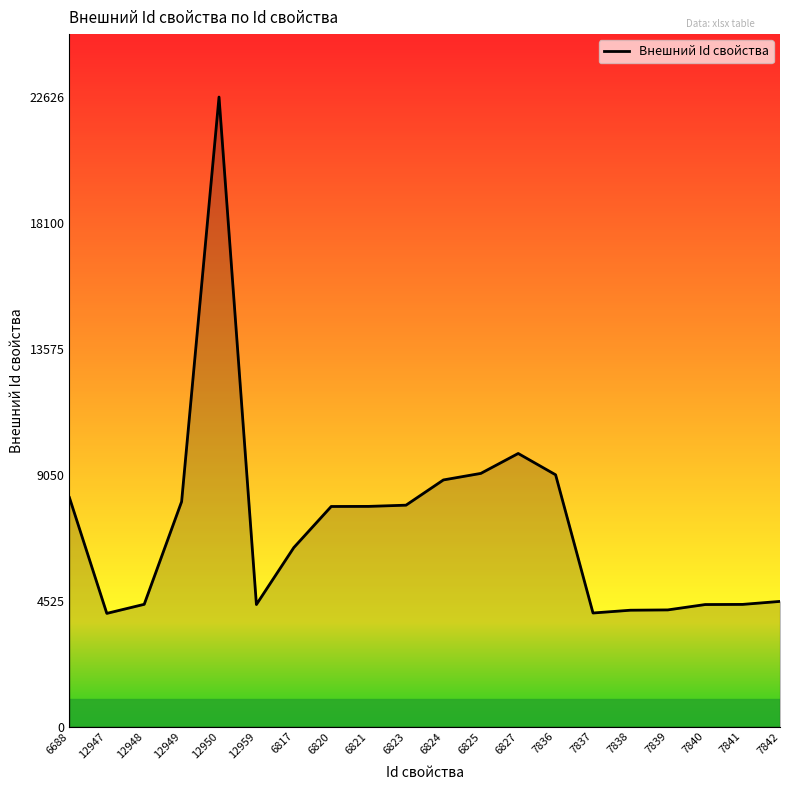

Which has a higher value, 6827 or 12947?

6827